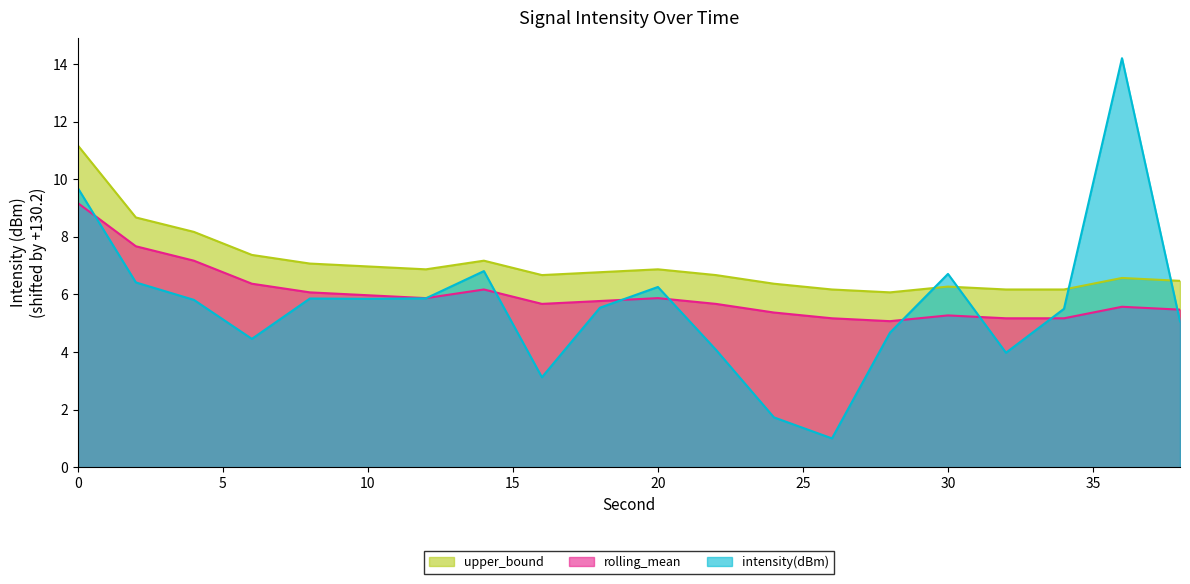

Is the value of upper_bound at 36 greater than the value of intensity(dBm) at 2?

Yes